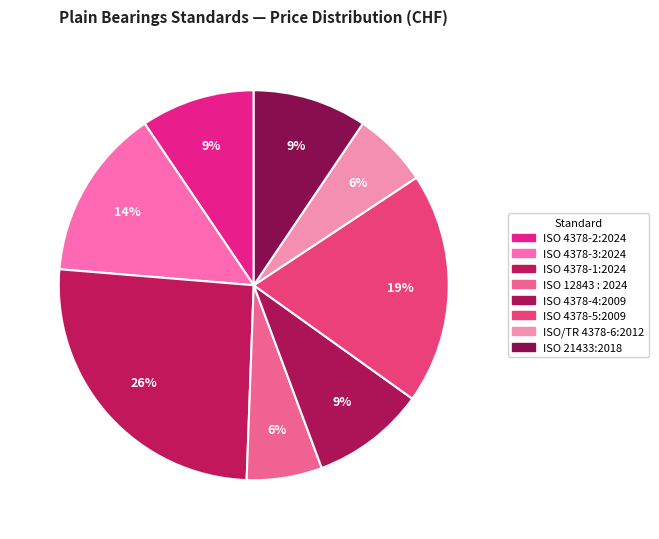

Count the number of slices in the pie.

8